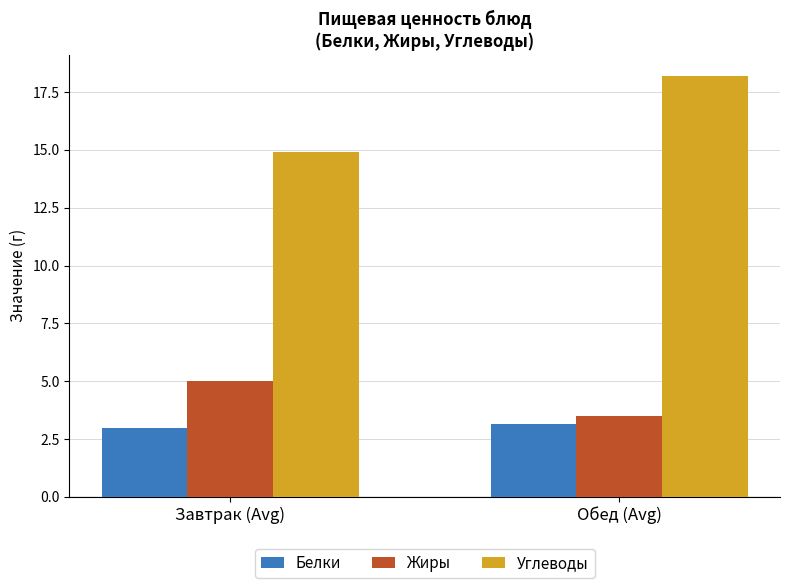

Does the chart contain any negative values?

No